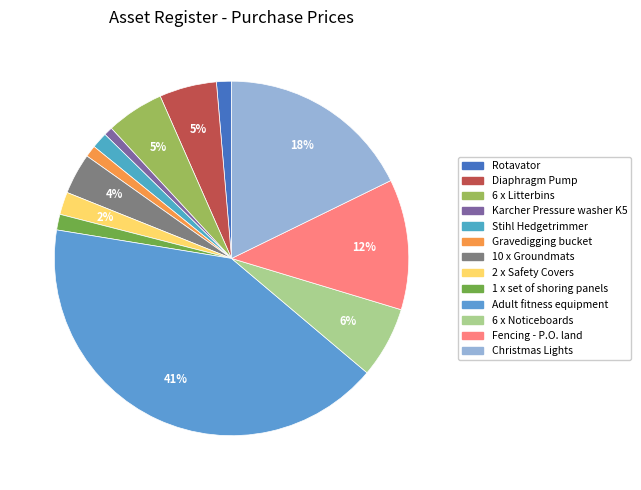

Does any single category account for the majority?

No